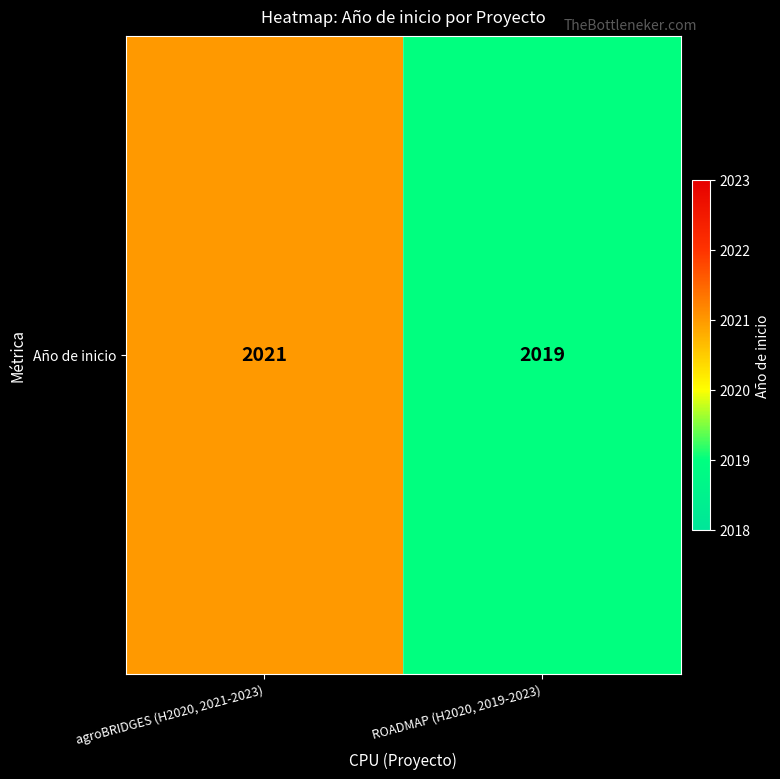

What is the average value?

2020